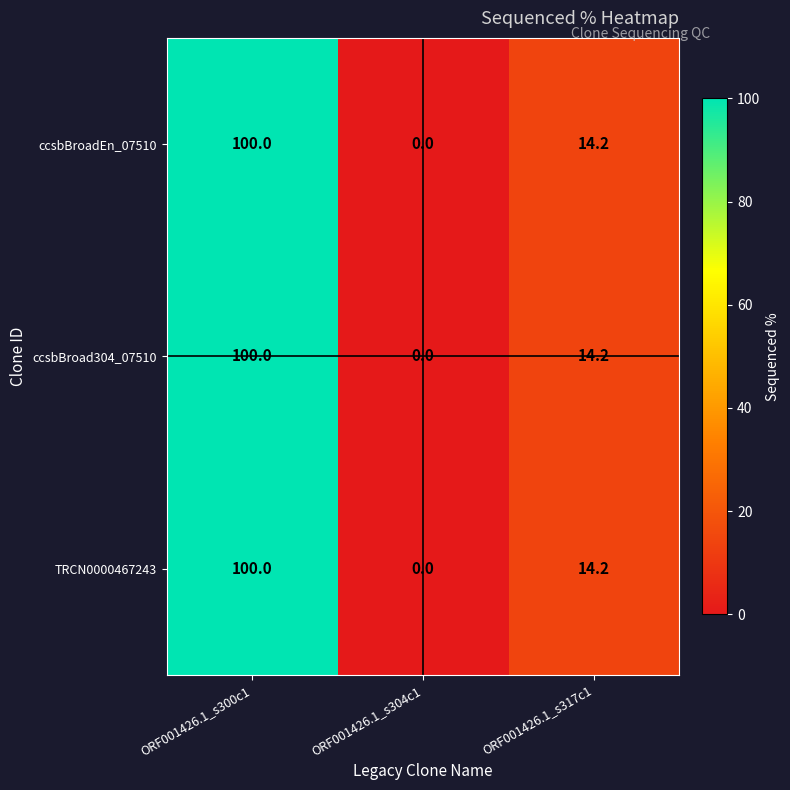

Is the value of TRCN0000467243 at ORF001426.1_s304c1 greater than the value of ccsbBroad304_07510 at ORF001426.1_s317c1?

No